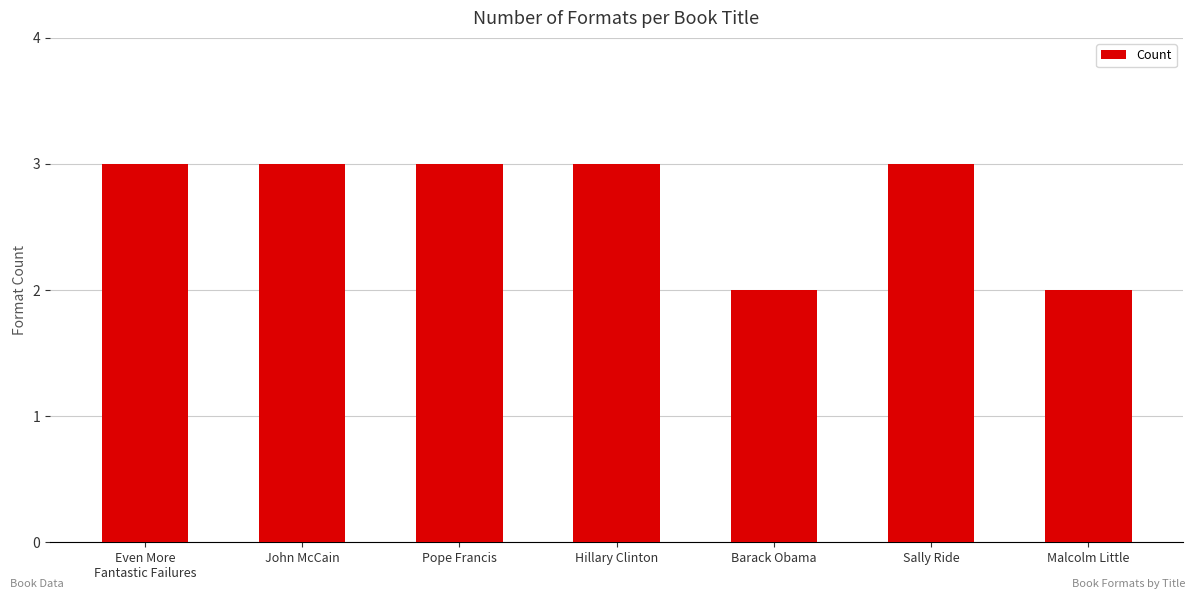

What is the change in value from Sally Ride to Malcolm Little?

-1